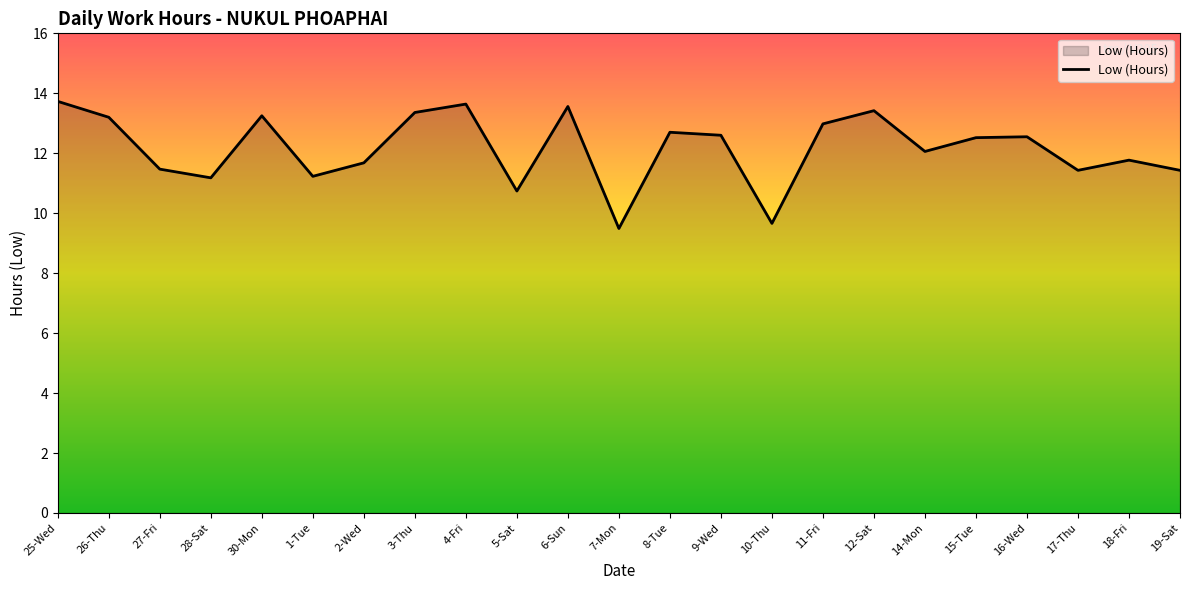

What position from the left is 28-Sat?

4